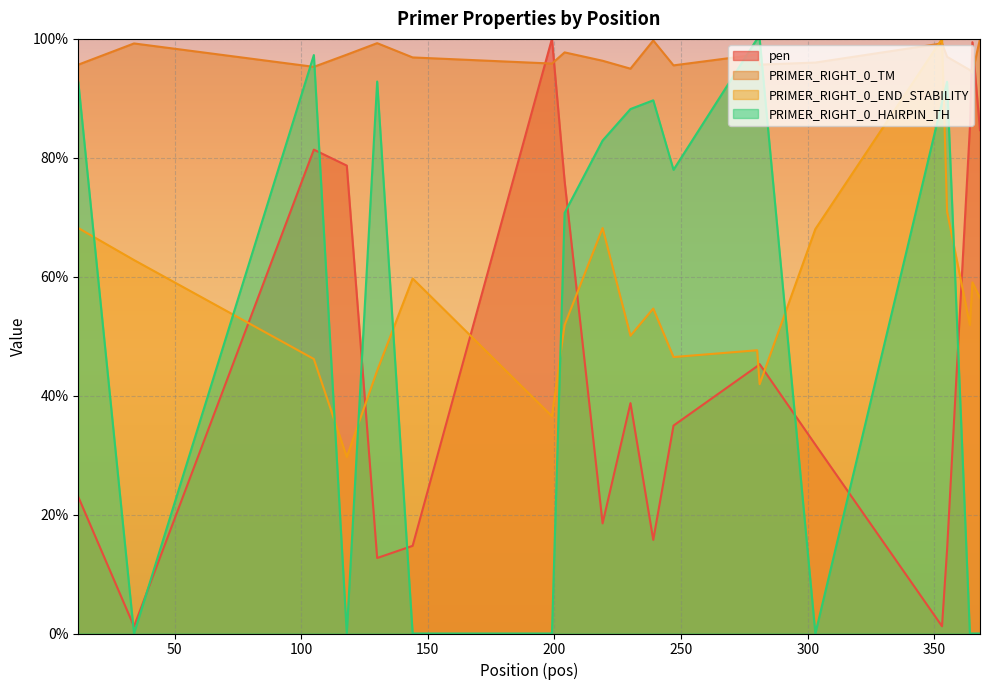

How many data points in PRIMER_RIGHT_0_HAIRPIN_TH are above 82?

10